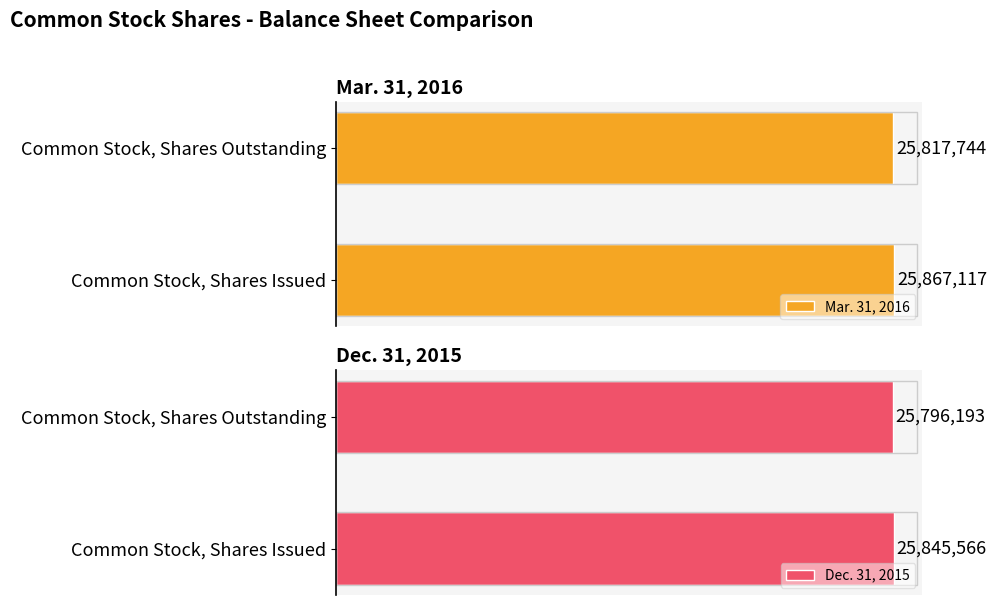

What is the average value of the Dec. 31, 2015 series?

25820880